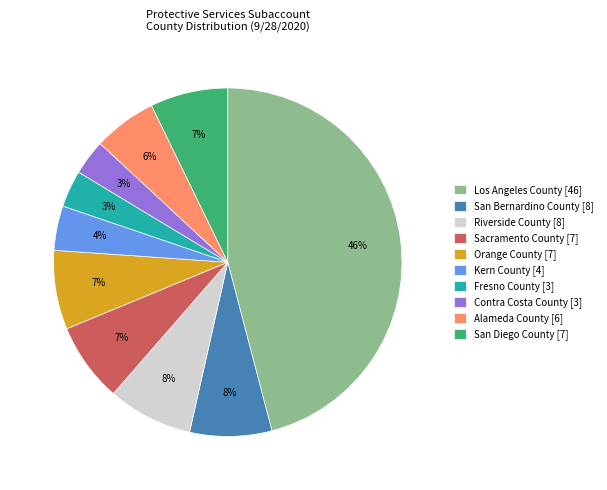

To the nearest percent, what is the combined percentage of Riverside County and Alameda County?

14%